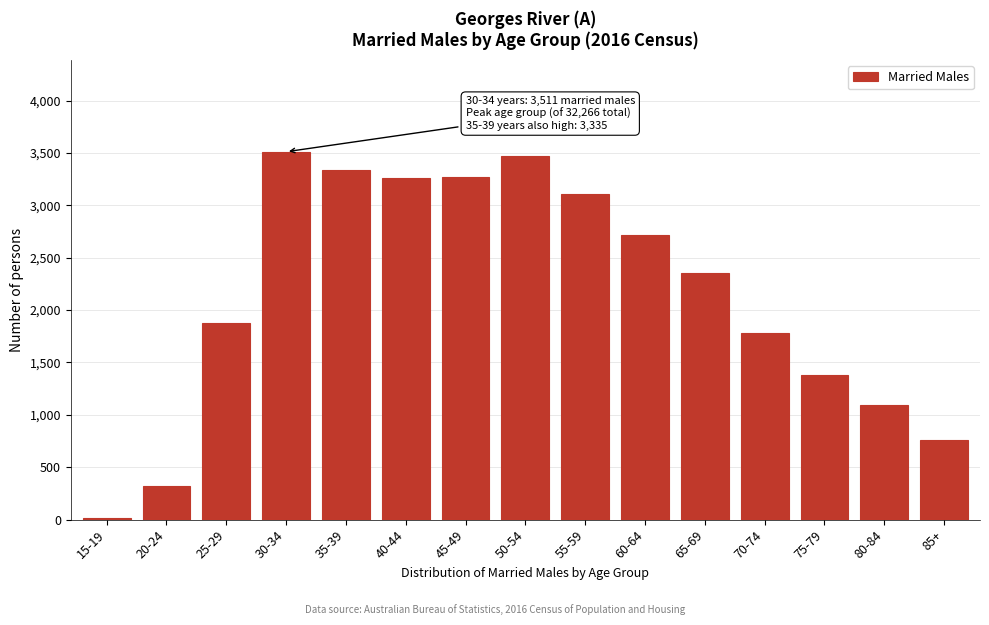

Which category has the lowest value across all series?

15-19